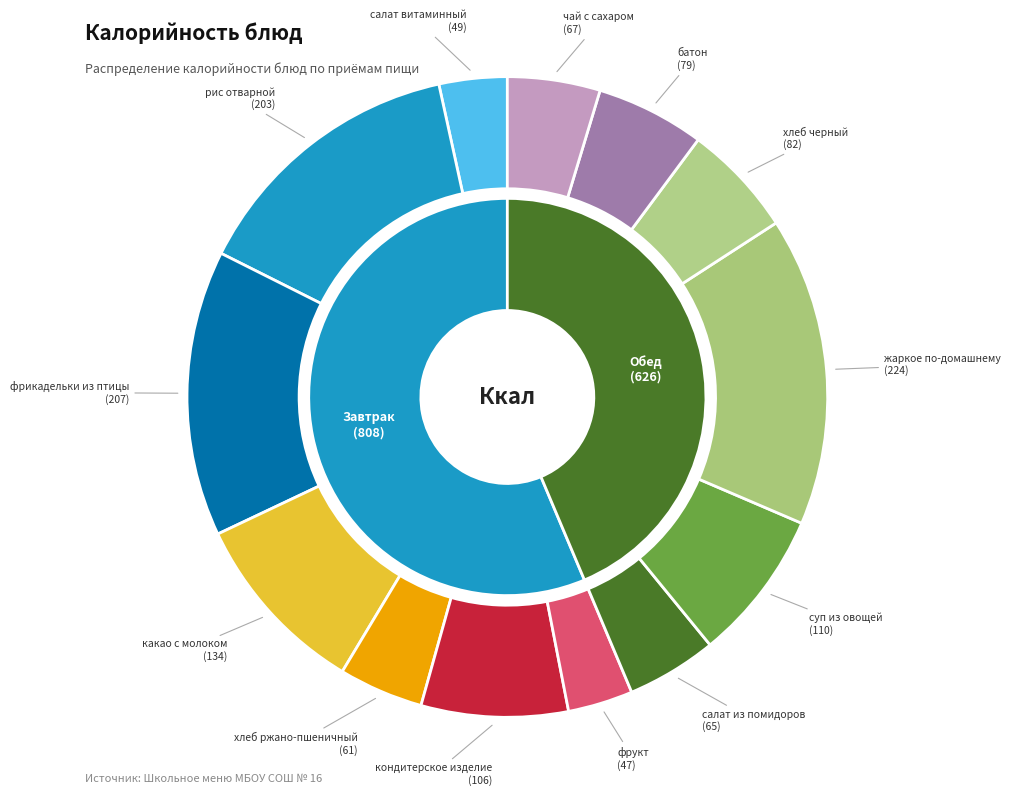

Rank the categories by value from lowest to highest.

фрукт, салат витаминный, хлеб ржано-пшеничный, салат из помидоров, чай с сахаром, батон, хлеб черный, кондитерское изделие, суп из овощей, какао с молоком, рис отварной, фрикадельки из птицы, жаркое по-домашнему